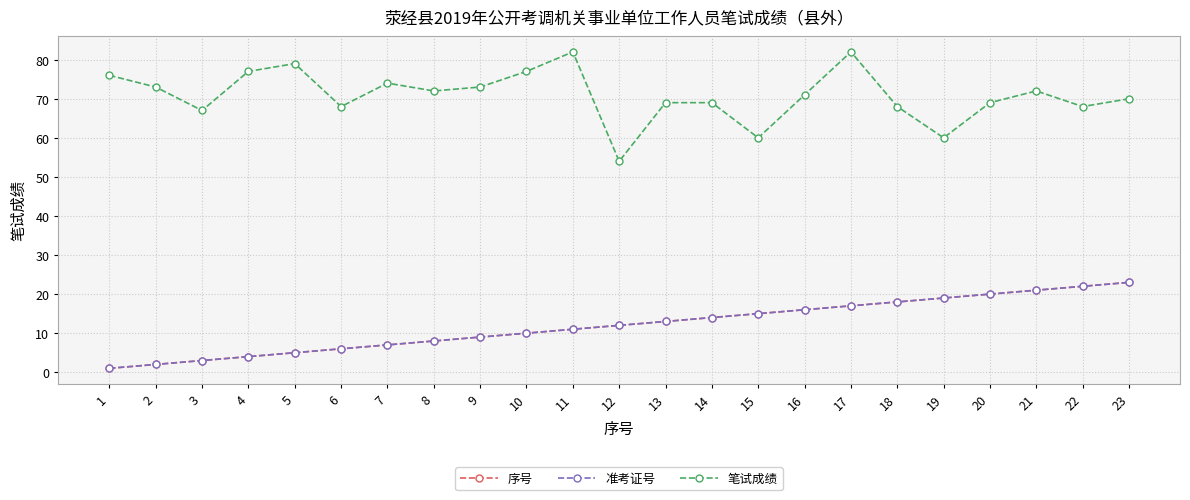

True or false: 准考证号 and 笔试成绩 cross at least once.

False